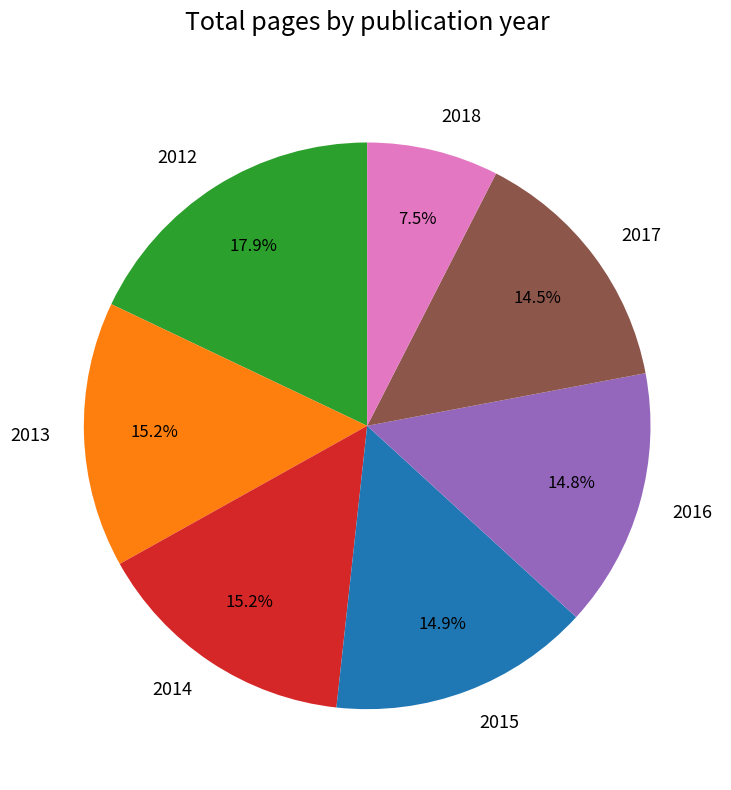

Does 2018 account for over 50% of the chart?

No